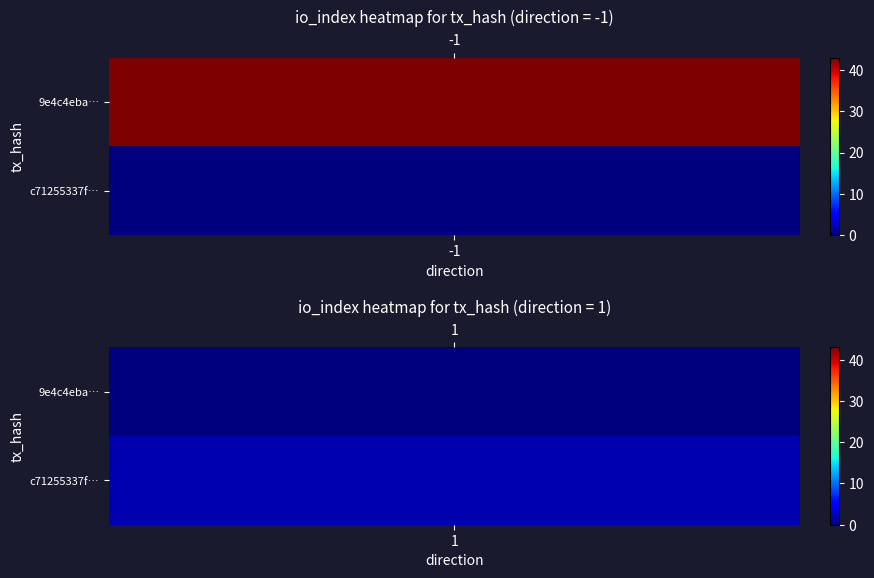

Rank the series by their maximum value, from highest to lowest.

9e4c4eba3aed043a0737b8da47158ca8d71999a, c71255337f6a36b3be3ad00e0074c327aab2c3b